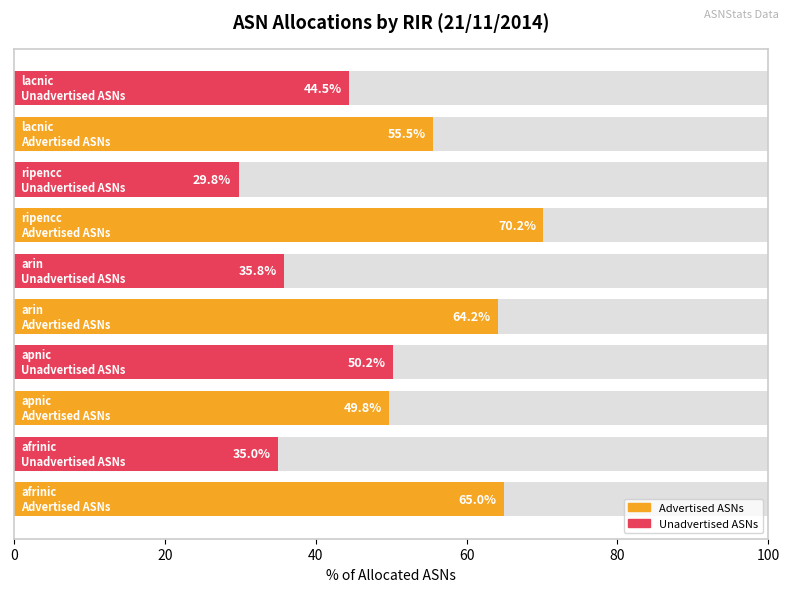

The value of Advertised ASNs at apnic is 1794. True or false?

False